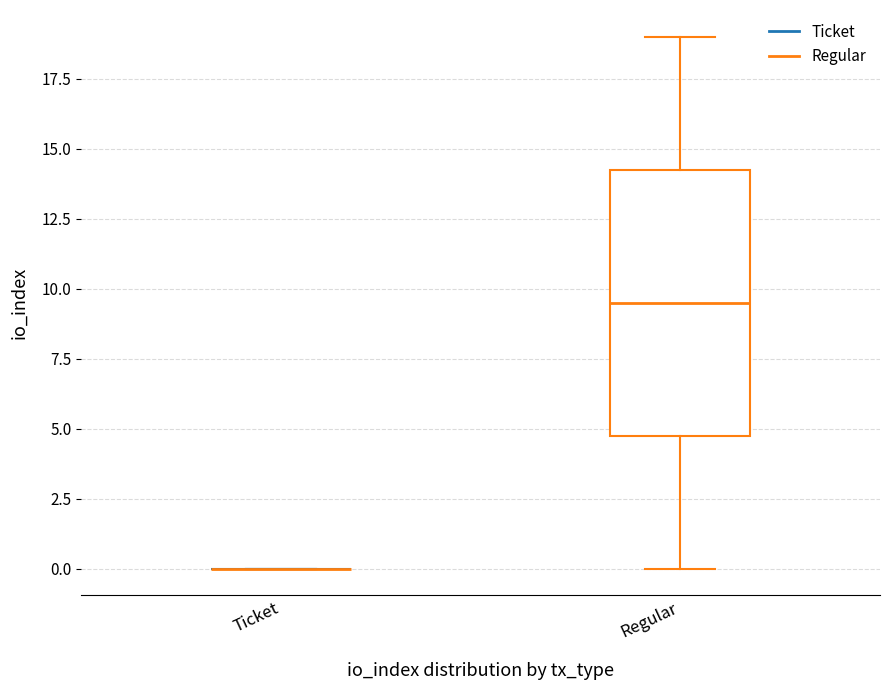

Reading left to right, transcribe this box plot: for each box, give where its median line is, the range the box spans, and where its two whiskers end, as read against the y-axis. The values are not printed on the chart, so give them approximately, as read against the axis.

Ticket: box collapsed to a line at 0.0, whiskers 0.0 to 0.0
Regular: median 9.5, box 5.0 to 14.5, whiskers 0.0 to 19.0